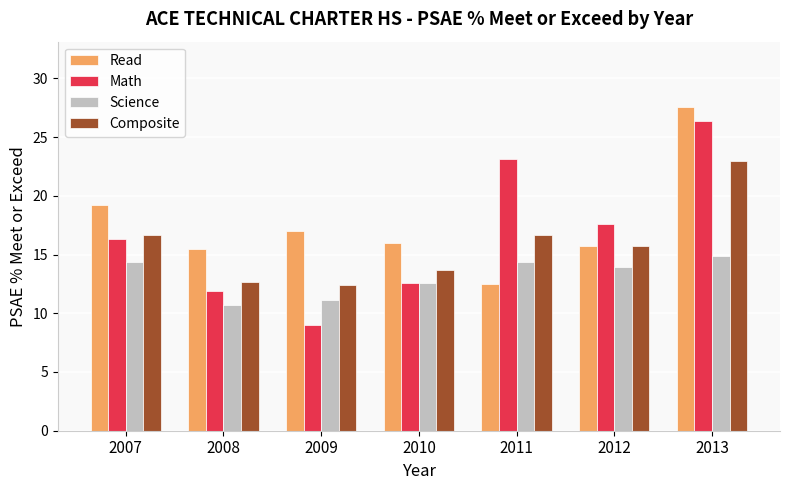

What is the difference between the maximum and minimum values in the Read series?

15.1